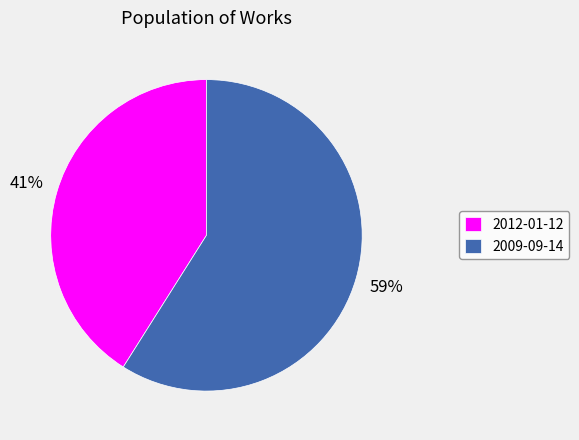

To the nearest percent, what is the average slice percentage?

50%